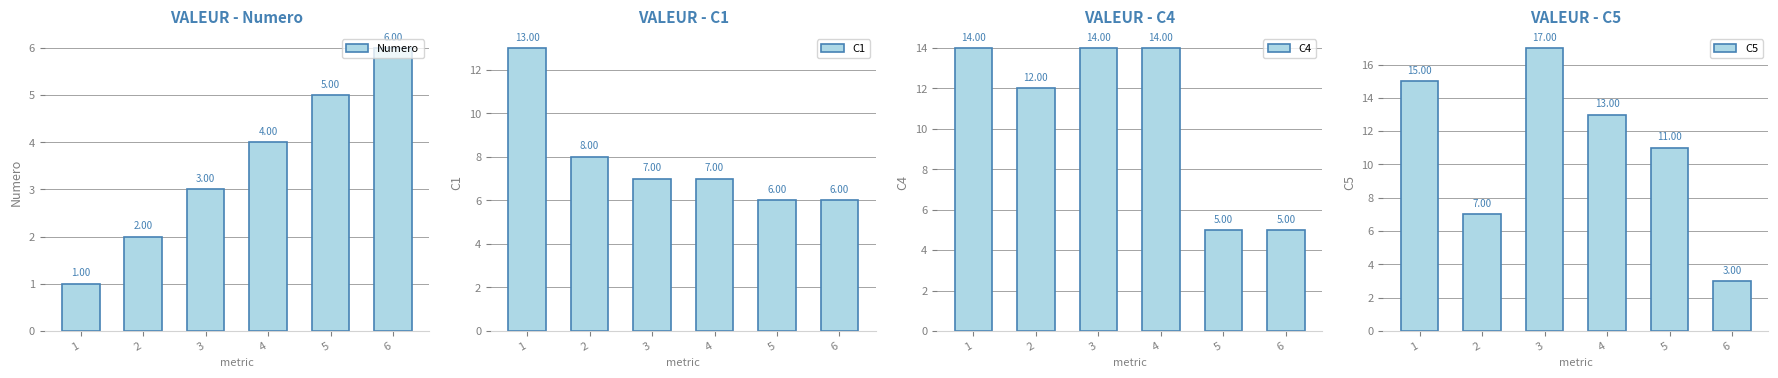

At which label does C1 first exceed 7?

1